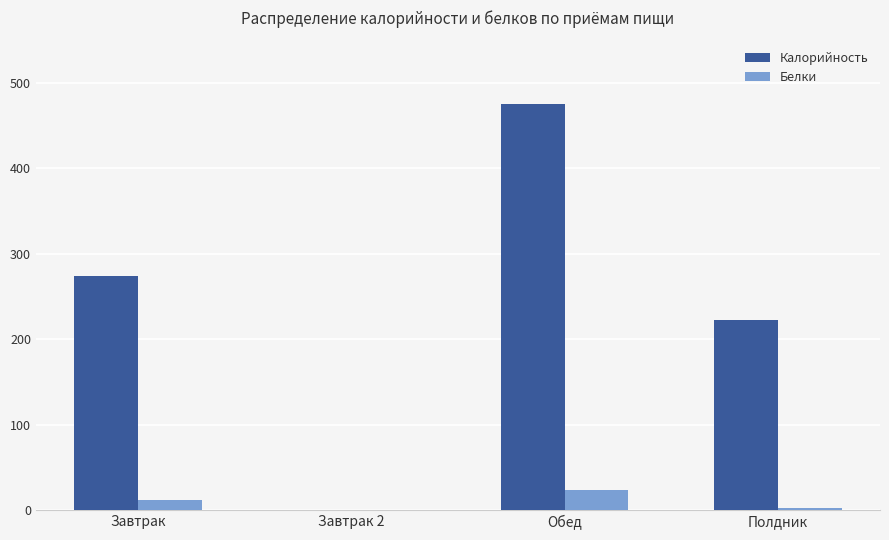

The value of Калорийность at Обед is 245.8. True or false?

False